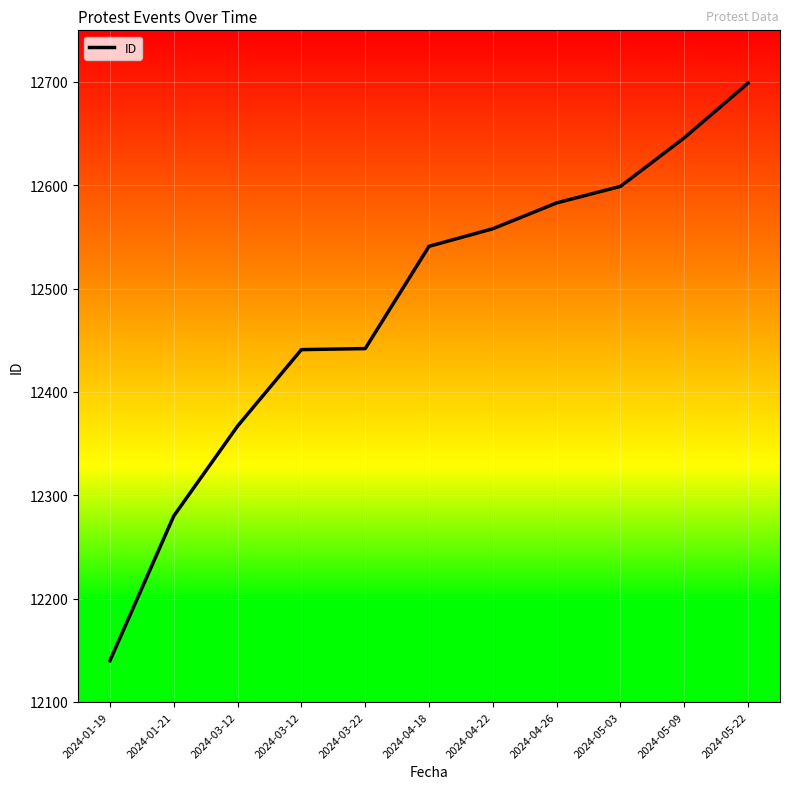

What is the value of the 6th point from the left?

12541